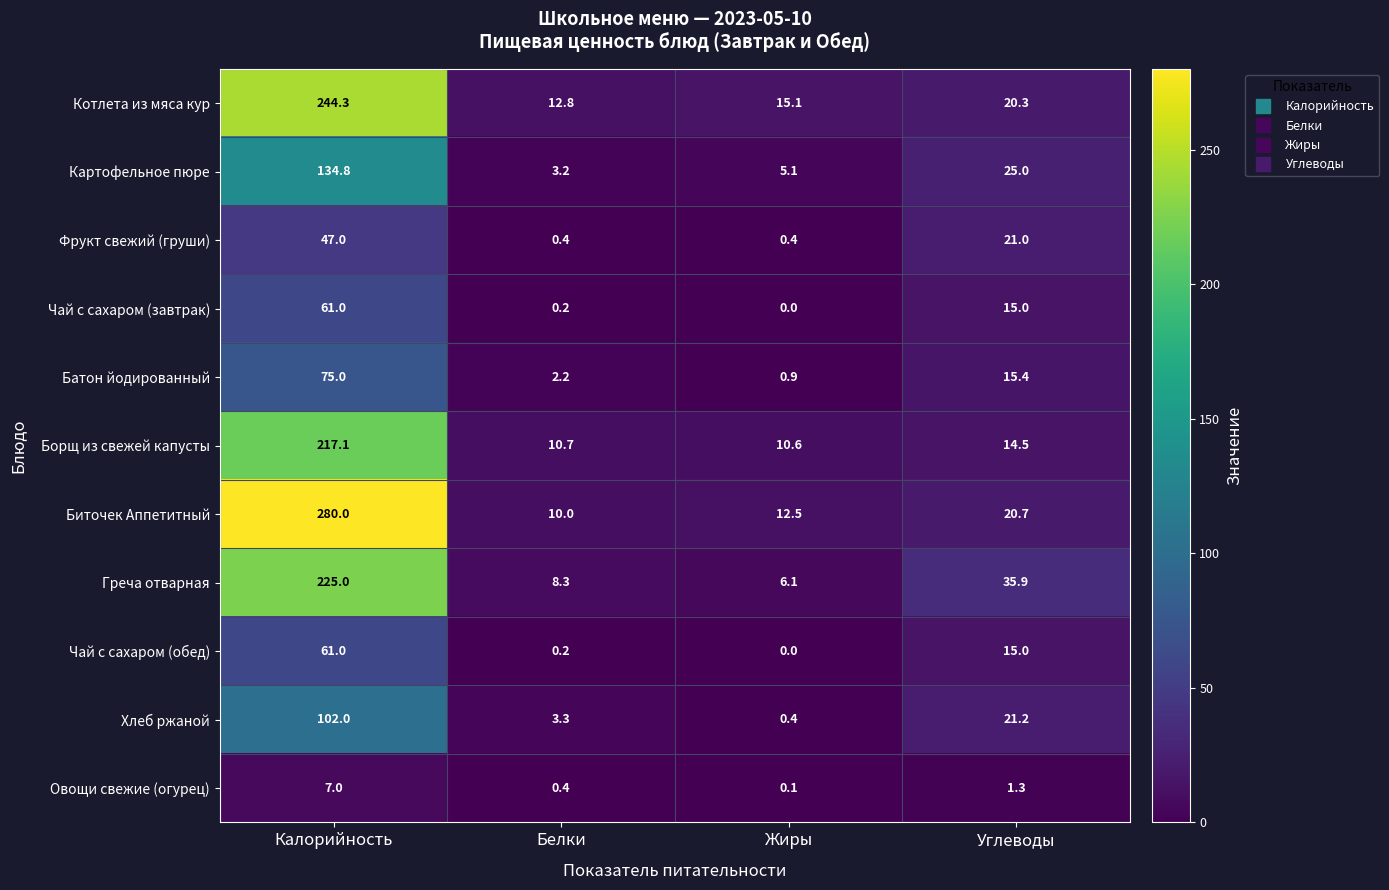

At which category does the chart reach its peak across all series?

Калорийность